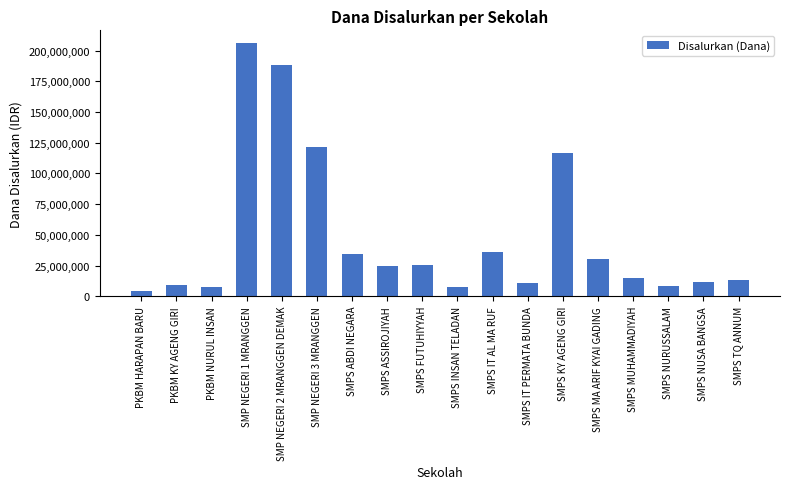

What is the ratio of the value at SMPS NURUSSALAM to the value at SMPS NUSA BANGSA?

0.7